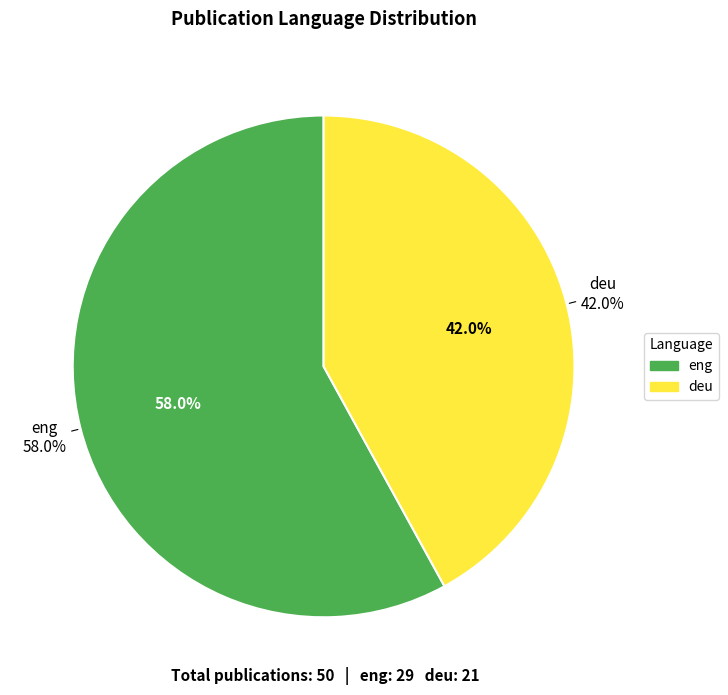

How many segments does this pie chart have?

2